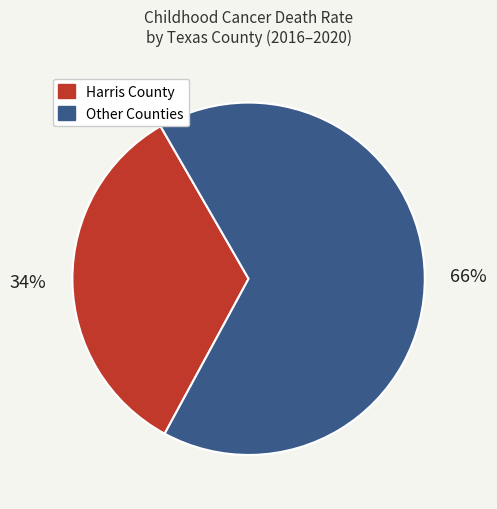

To the nearest percent, what is the average slice percentage?

50%